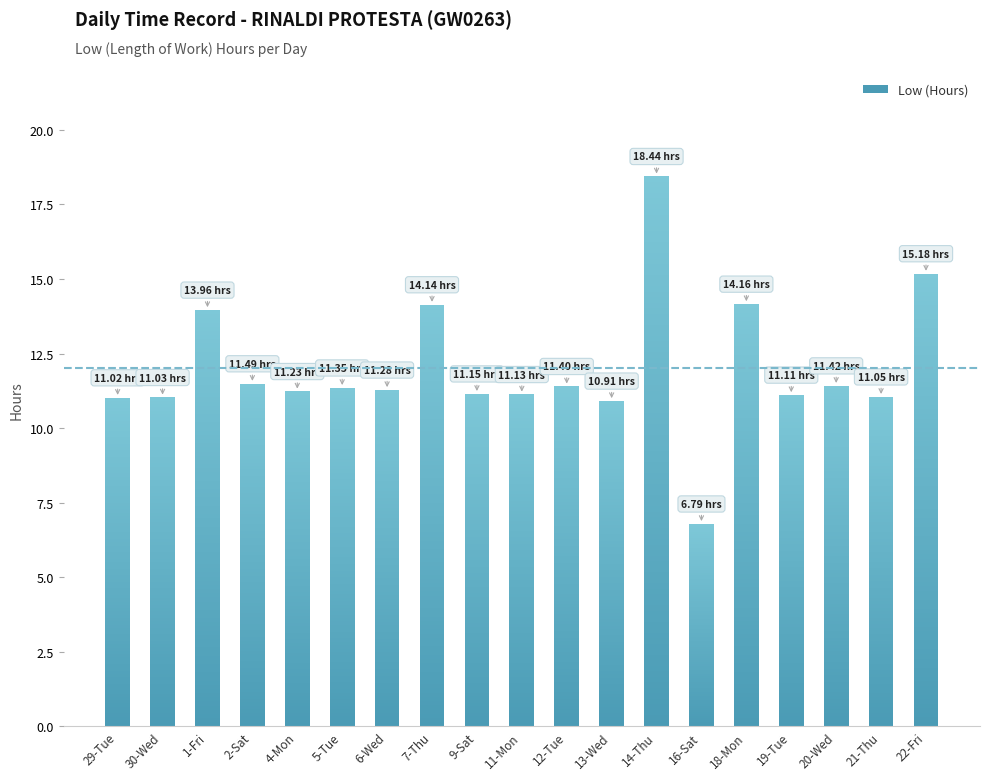

List the labels in order of value, largest first.

14-Thu, 22-Fri, 18-Mon, 7-Thu, 1-Fri, 2-Sat, 20-Wed, 12-Tue, 5-Tue, 6-Wed, 4-Mon, 9-Sat, 11-Mon, 19-Tue, 21-Thu, 30-Wed, 29-Tue, 13-Wed, 16-Sat